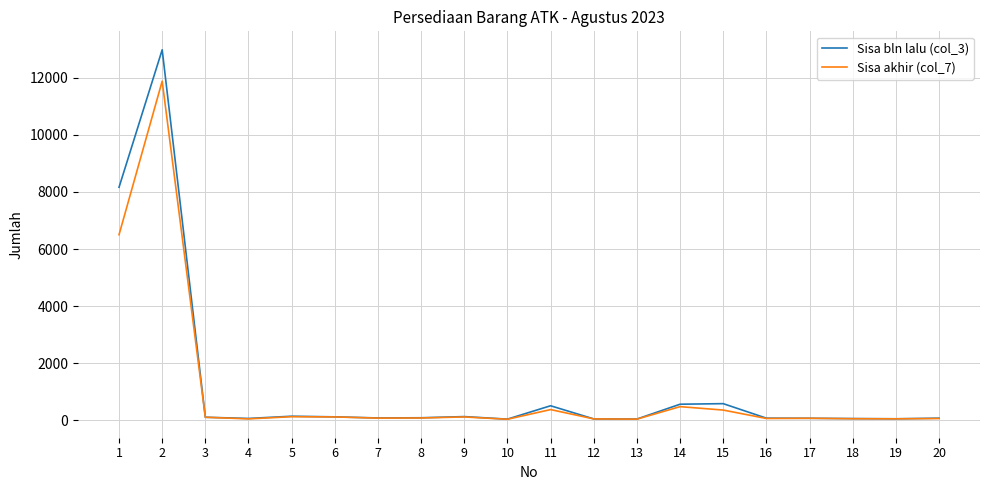

True or false: Sisa akhir (col_7) has more than 2 points higher than both neighbors.

True